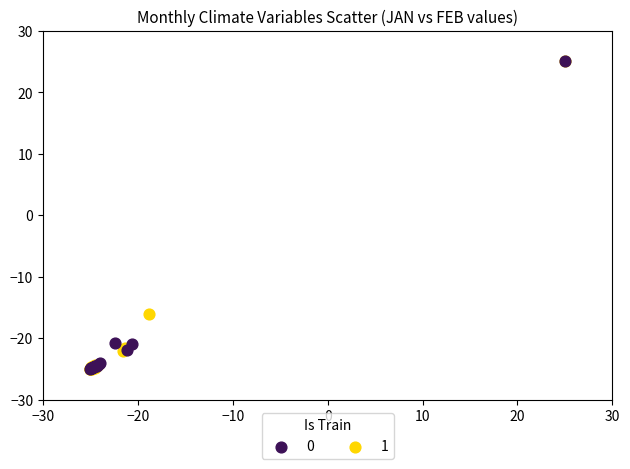

What are all the series names shown in the legend?

0, 1